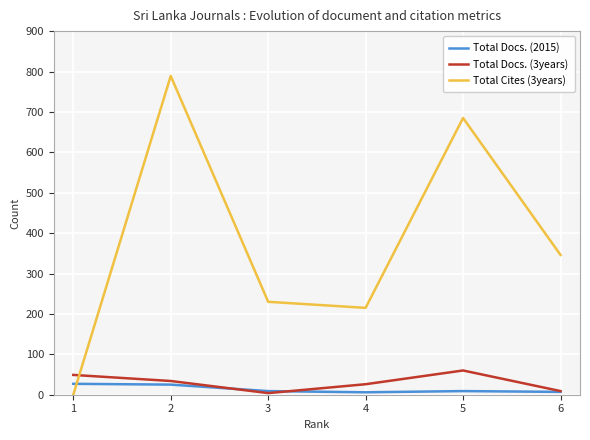

Is this an area chart (filled region under the line)?

No